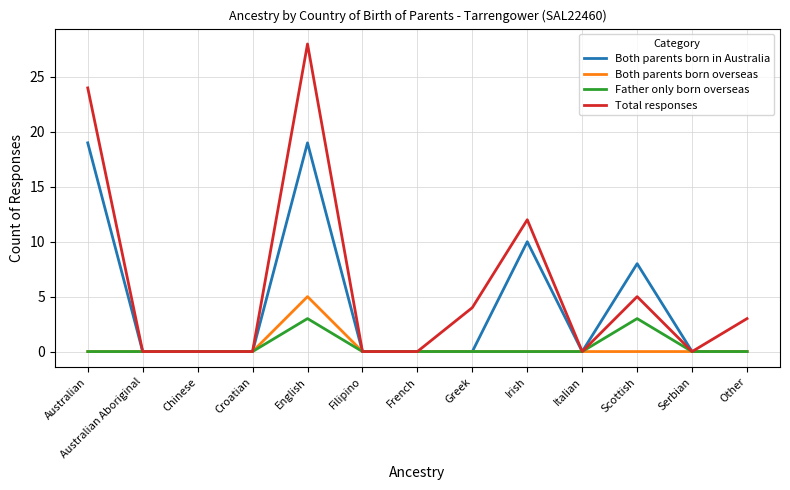

What is the sum of the Total responses values at Irish and French?

12